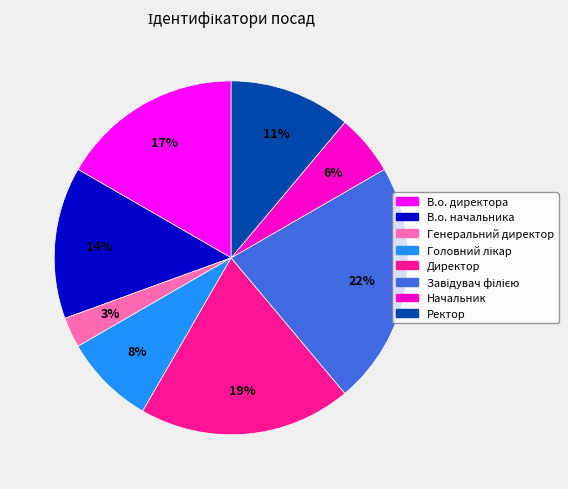

To the nearest percent, what is the difference between the largest and smallest slice percentages?

19%